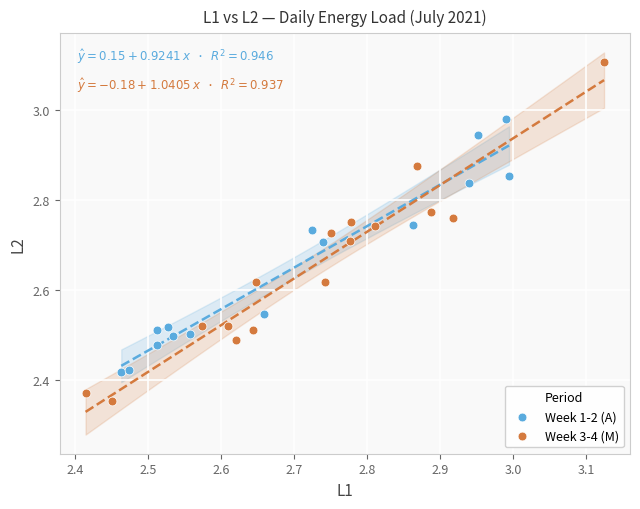

Which series has the widest spread of Y values?

Week 3-4 (M)